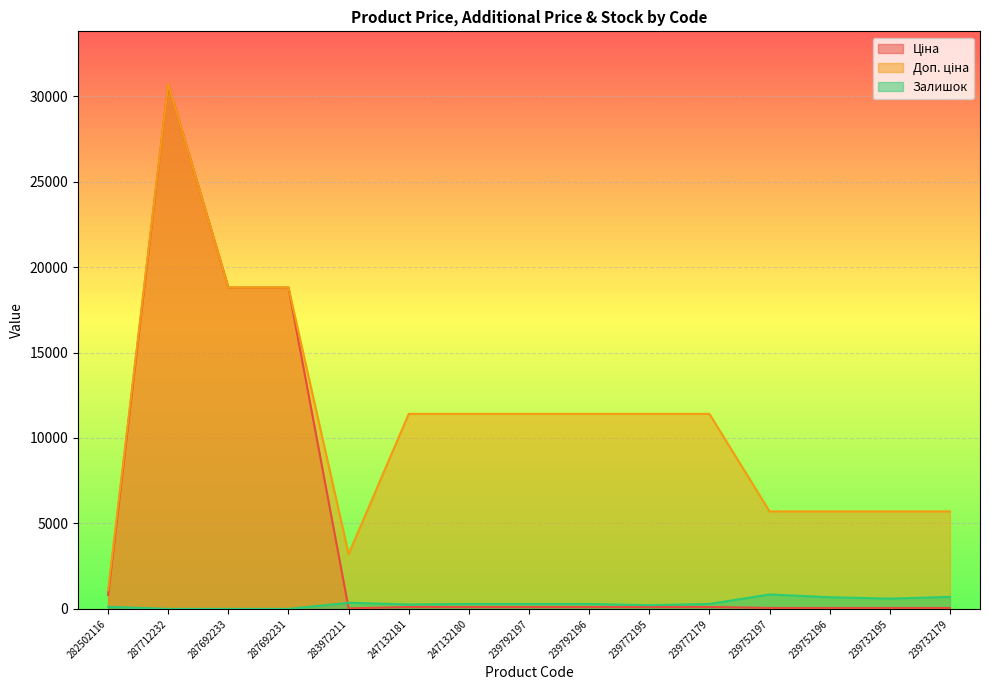

What is the spread (max minus min) of values at 239772179?

11295.9